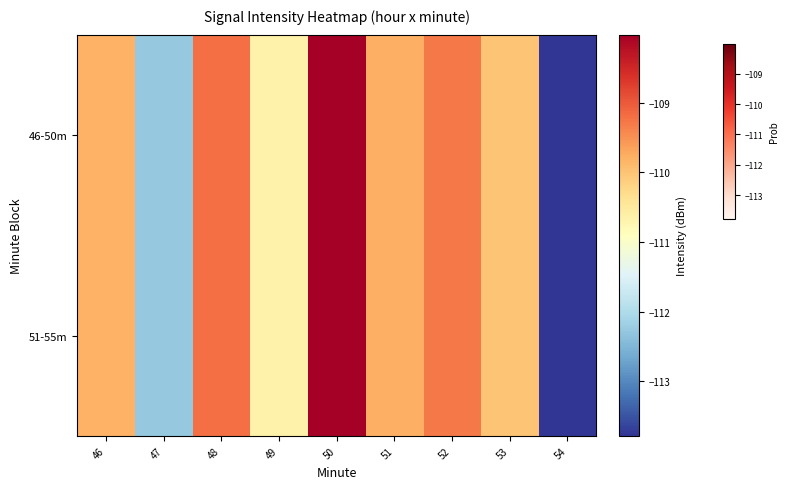

Reading left to right, what are all the values shown in this chart?

46-50m: 46=-109.8	47=-112.3	48=-109.2	49=-110.7	50=-108.0	51=-109.8	52=-109.3	53=-110.0	54=-113.8
51-55m: 46=-109.8	47=-112.3	48=-109.2	49=-110.7	50=-108.0	51=-109.8	52=-109.3	53=-110.0	54=-113.8